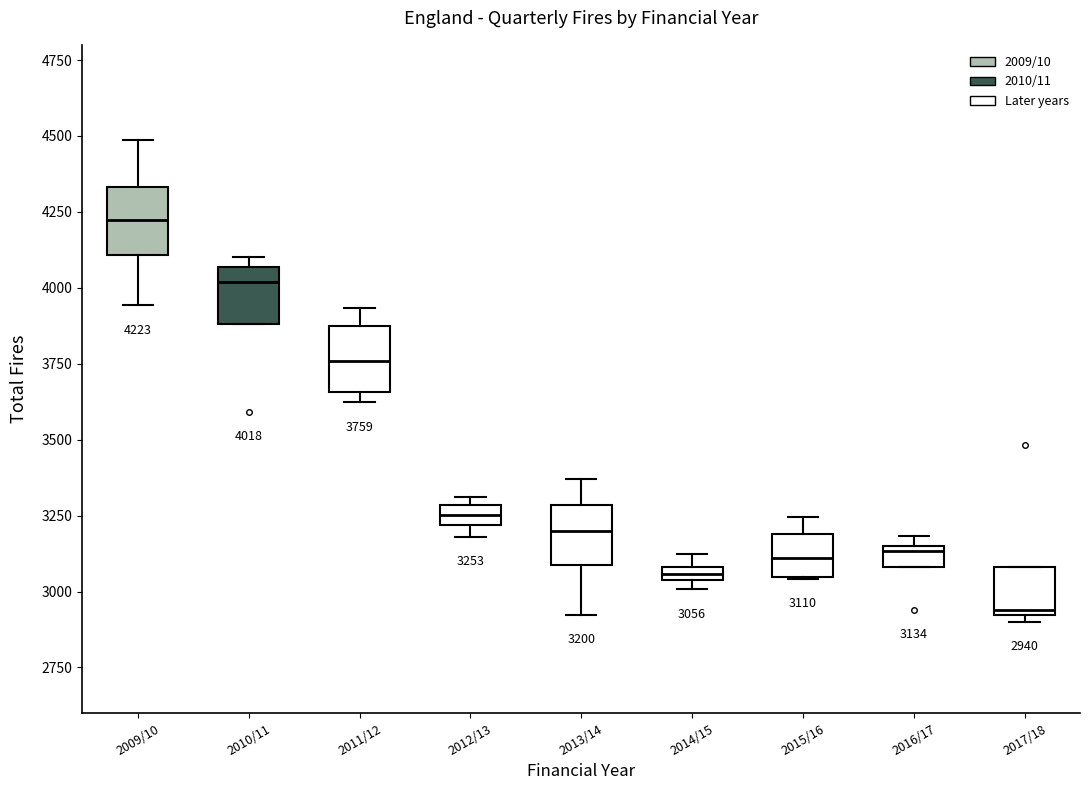

Which box has the lowest median line?

2017/18